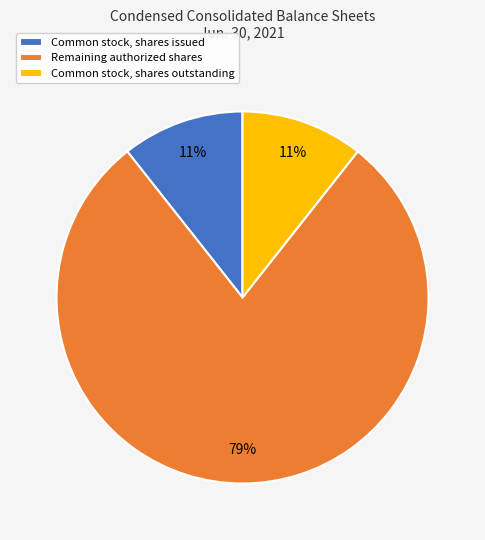

What percentage is the Common stock, shares issued slice, to the nearest percent?

11%